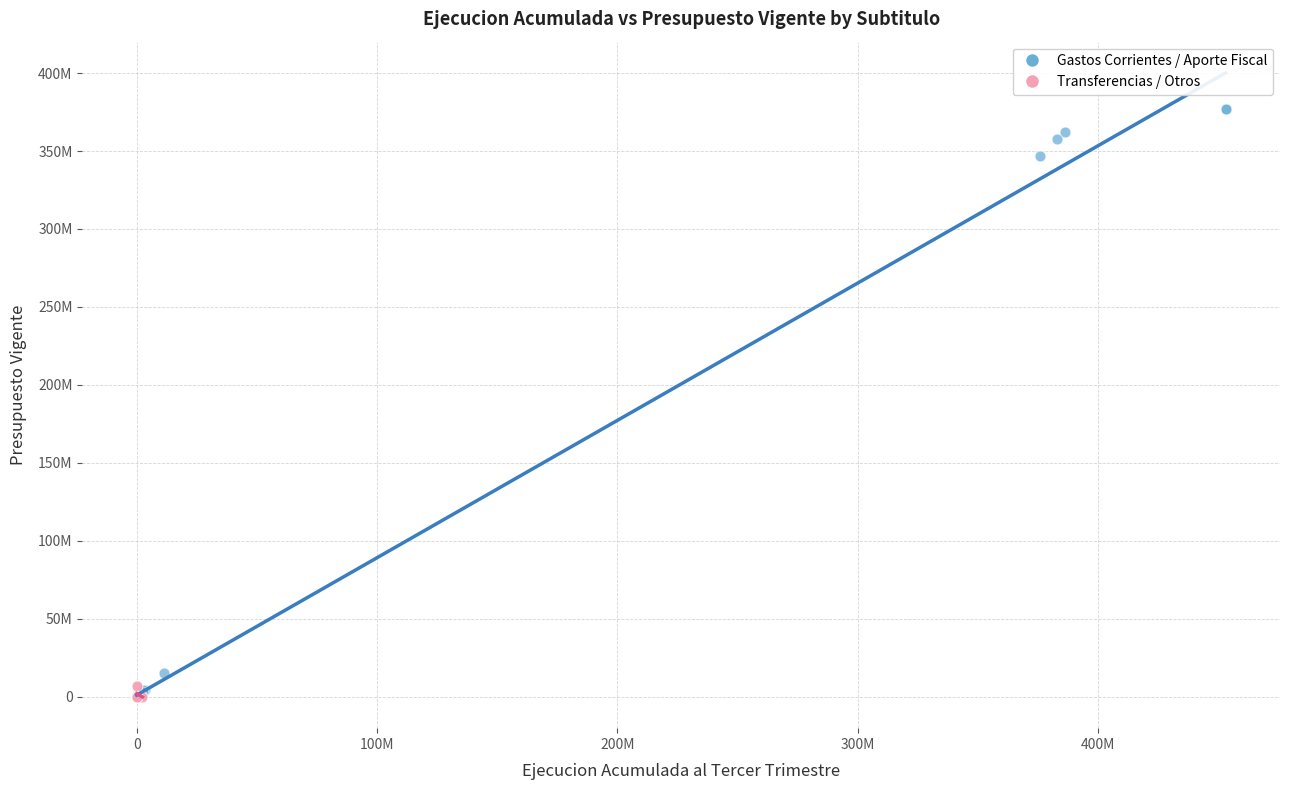

Which series has the widest spread of Y values?

Gastos Corrientes / Aporte Fiscal